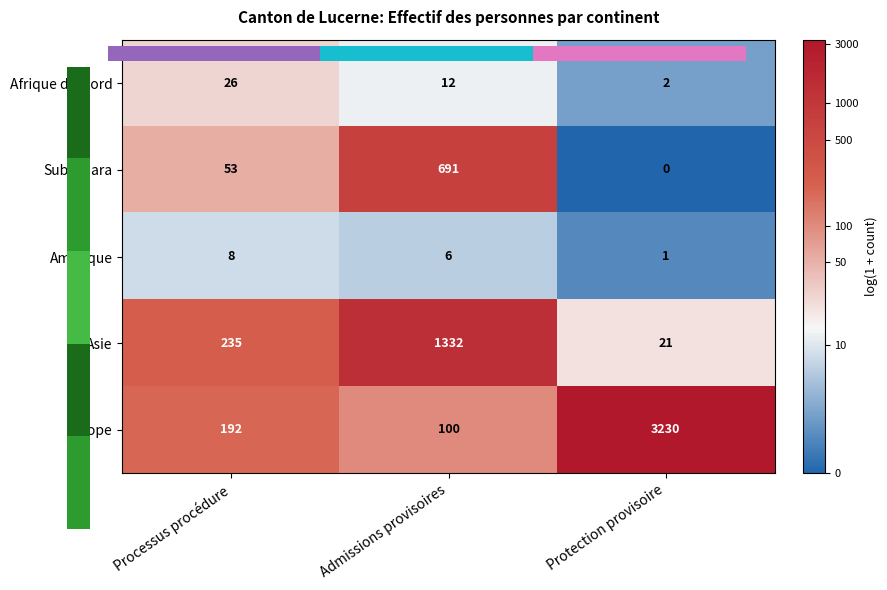

Which series has the largest total across all categories?

Europe